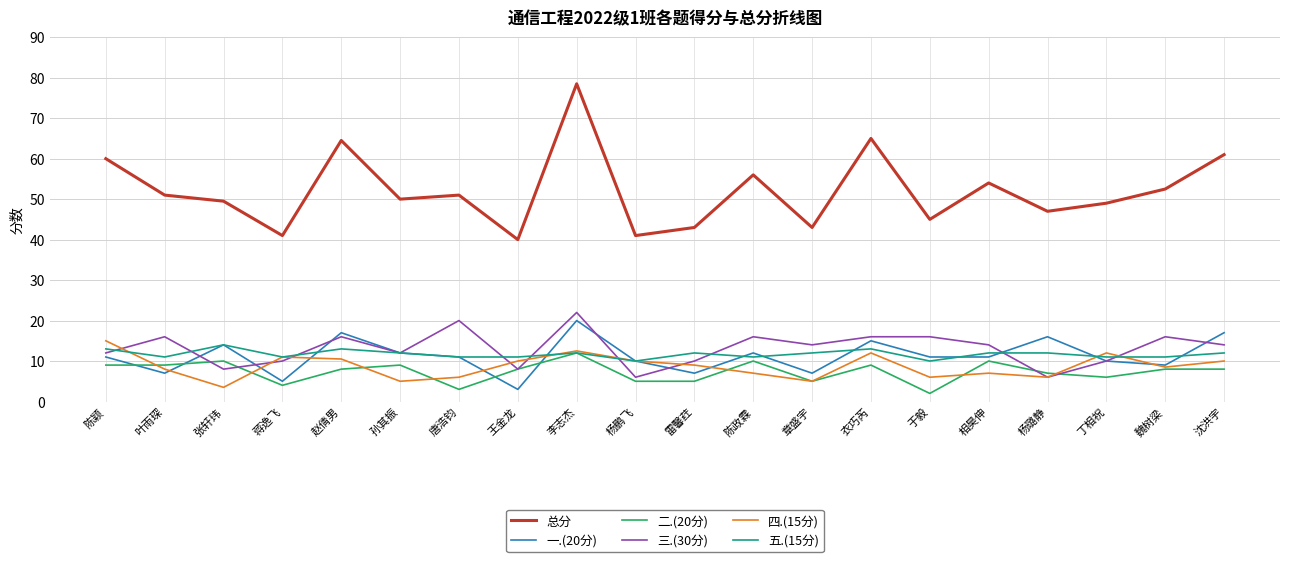

True or false: 三.(30分) and 五.(15分) cross at least once.

True